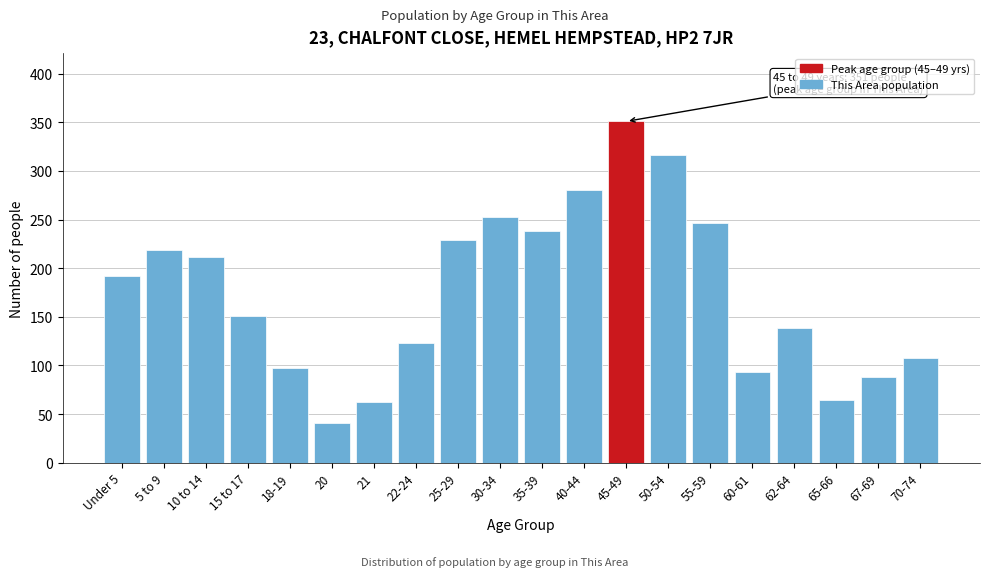

Reading left to right, list all the values displayed in this chart.

Under 5=192	5 to 9=219	10 to 14=212	15 to 17=151	18-19=97	20=41	21=62	22-24=123	25-29=229	30-34=253	35-39=238	40-44=280	45-49=351	50-54=316	55-59=246	60-61=93	62-64=139	65-66=64	67-69=88	70-74=108